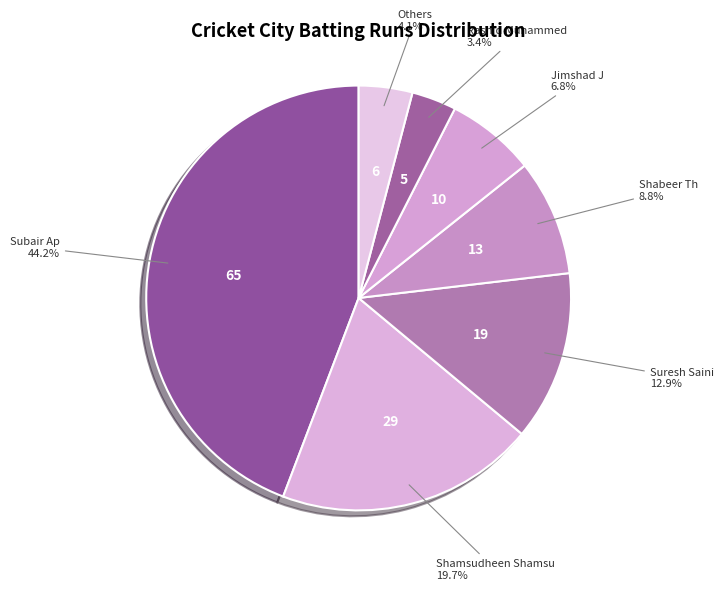

How many segments does this pie chart have?

7